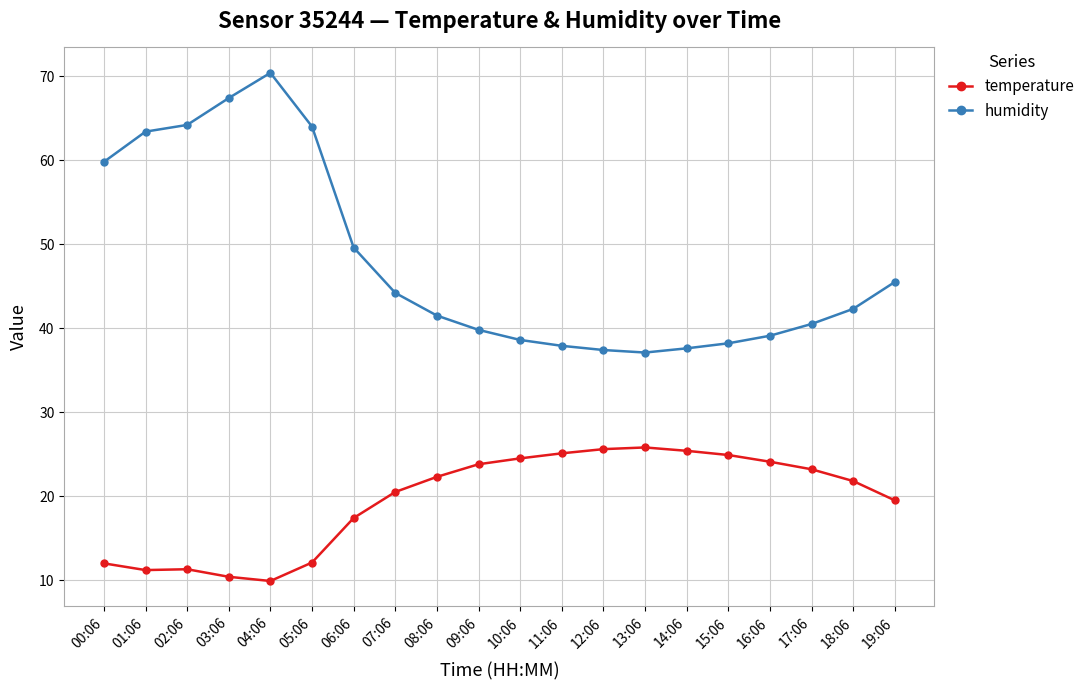

What are all the series names shown in the legend?

temperature, humidity